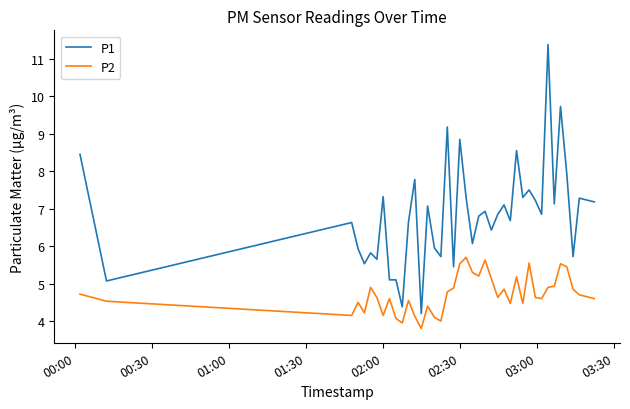

Does the chart display data point markers on the line(s)?

No